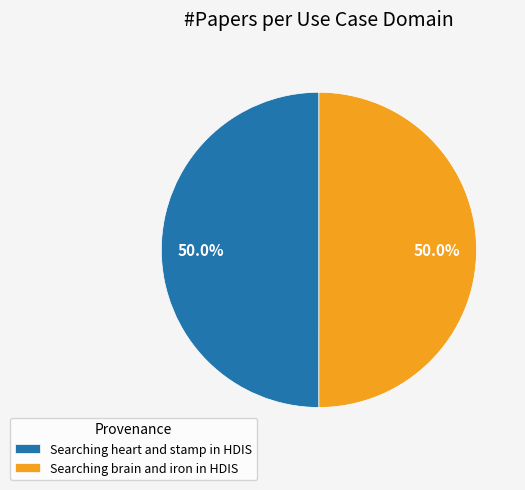

Count the number of slices in the pie.

2